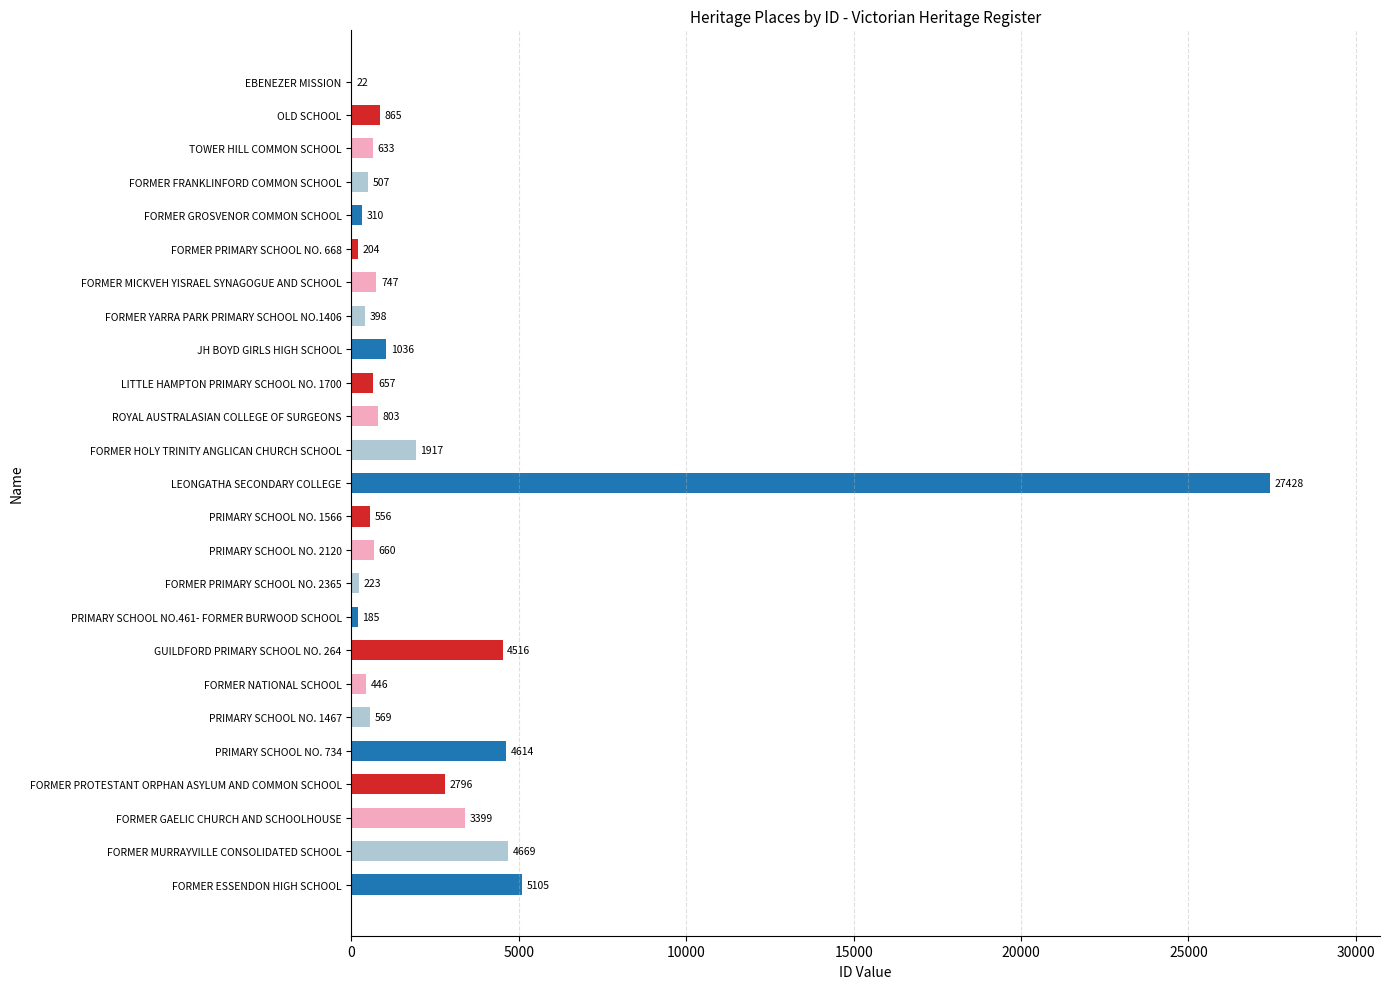

The chart shows a value of 22 at EBENEZER MISSION. True or false?

True